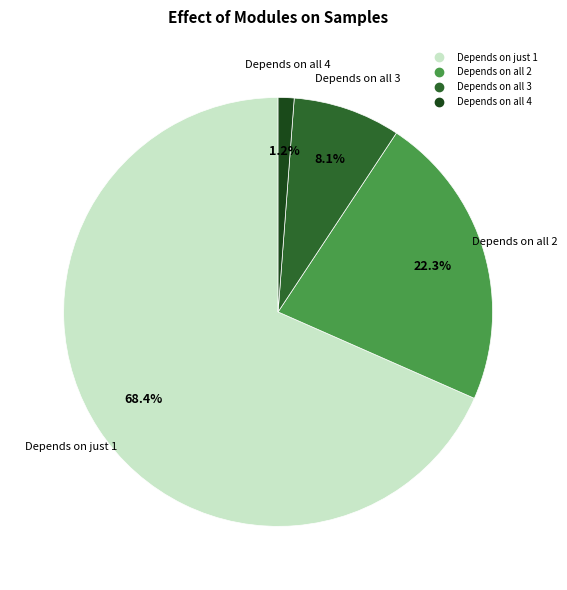

Does any single category account for the majority?

Yes